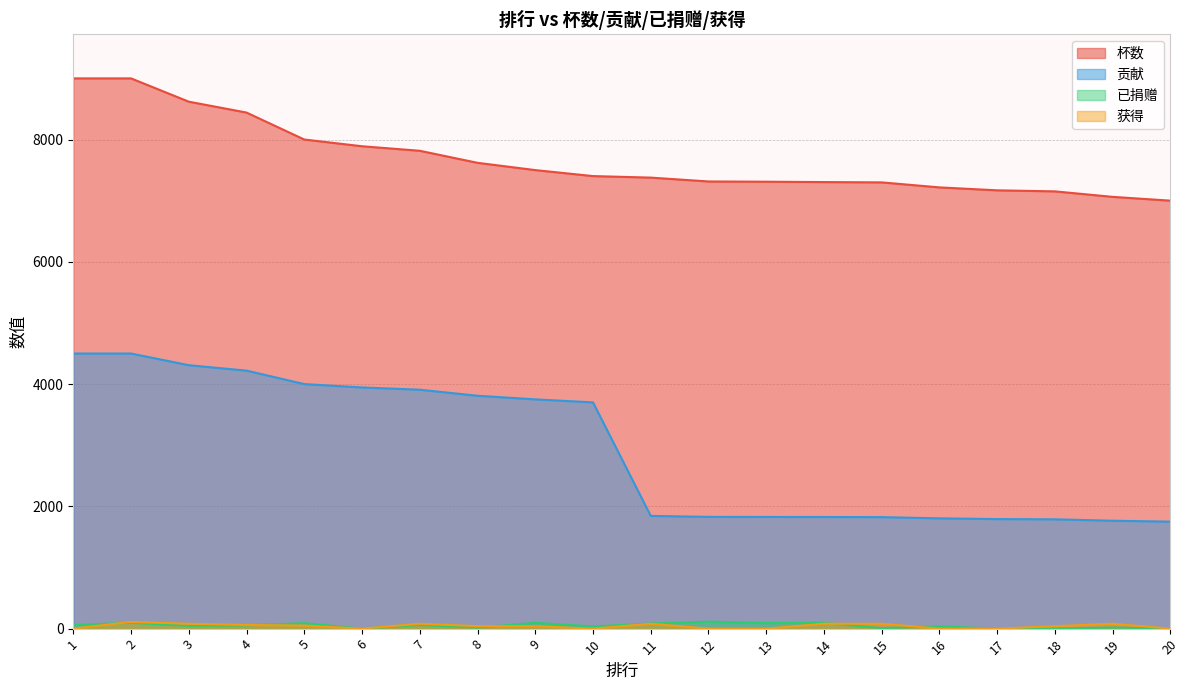

What is the maximum value shown in the chart?

9000